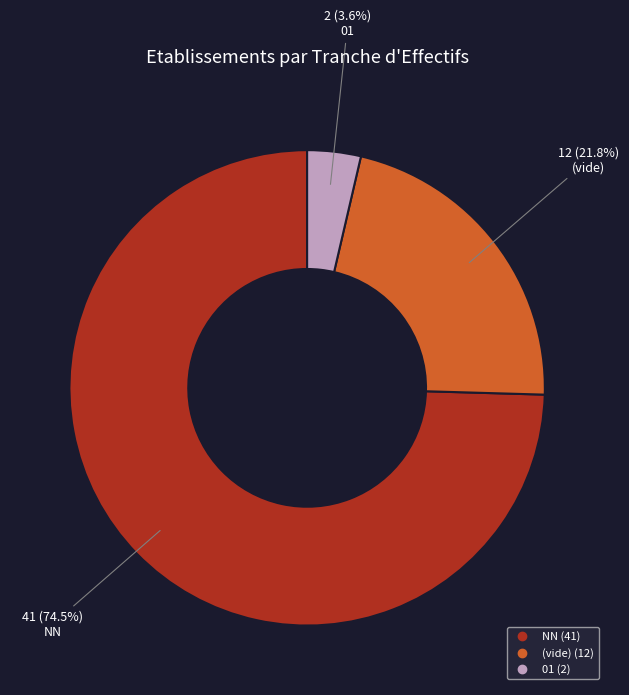

Is there any slice that represents more than half of the pie?

Yes